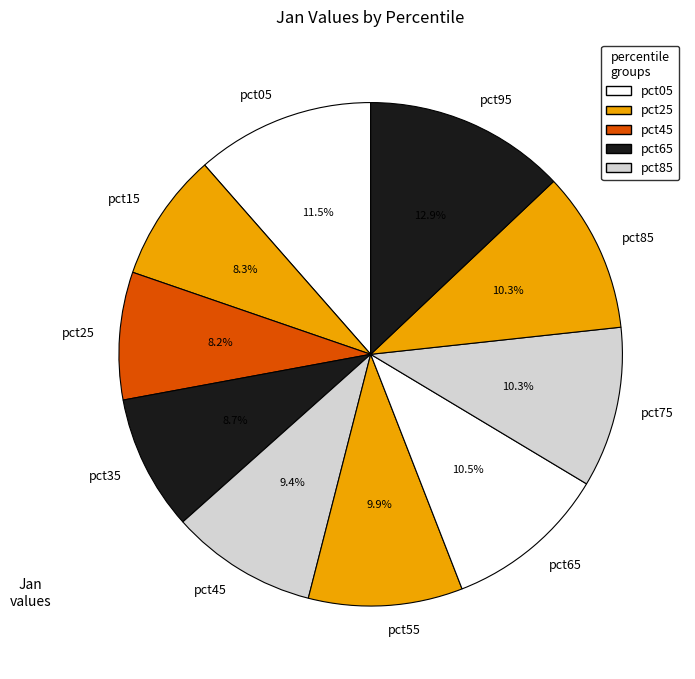

Is there any slice that represents more than half of the pie?

No